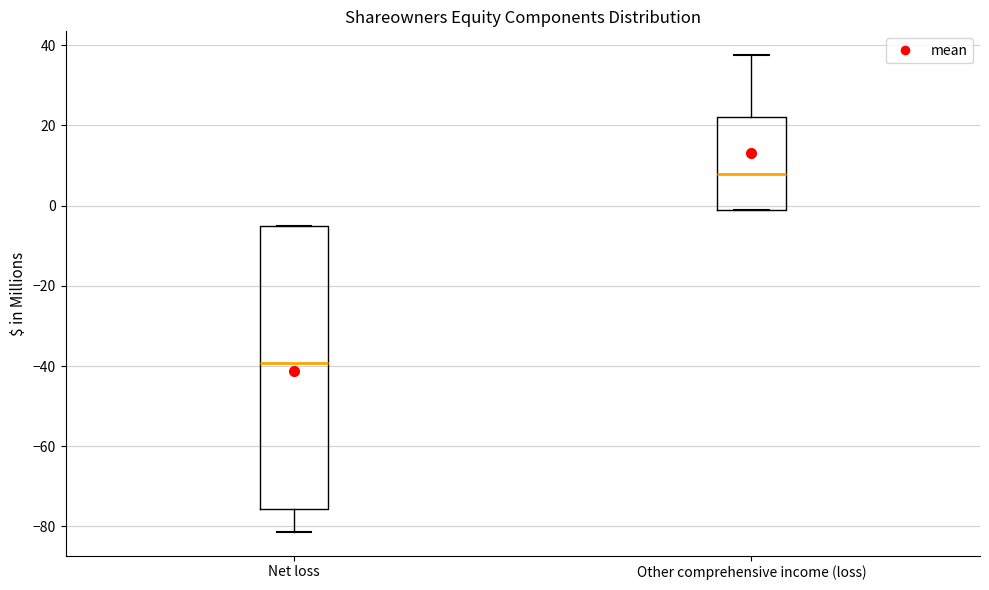

Which box has the highest median line?

Other comprehensive income (loss)